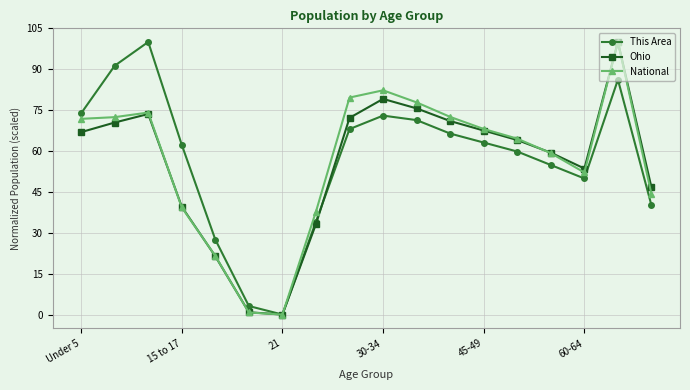

How many interior local valleys does the Ohio series have?

2